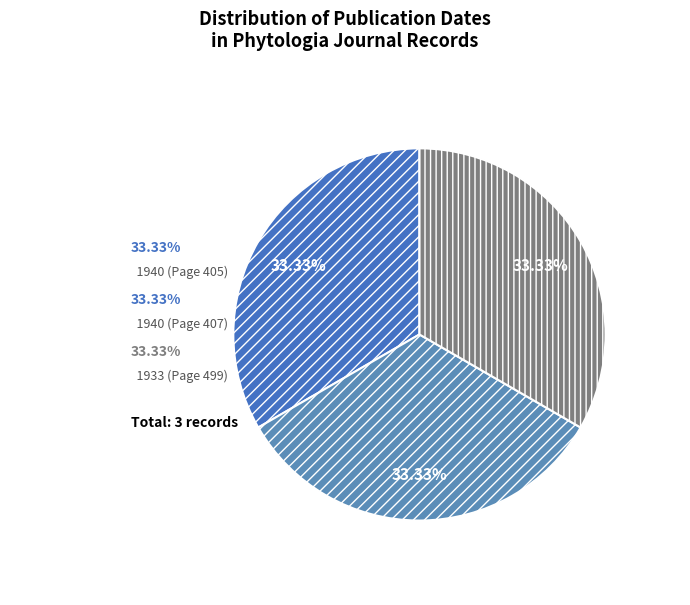

To the nearest percent, what percentage of the pie is Page 405 (1940)?

33%